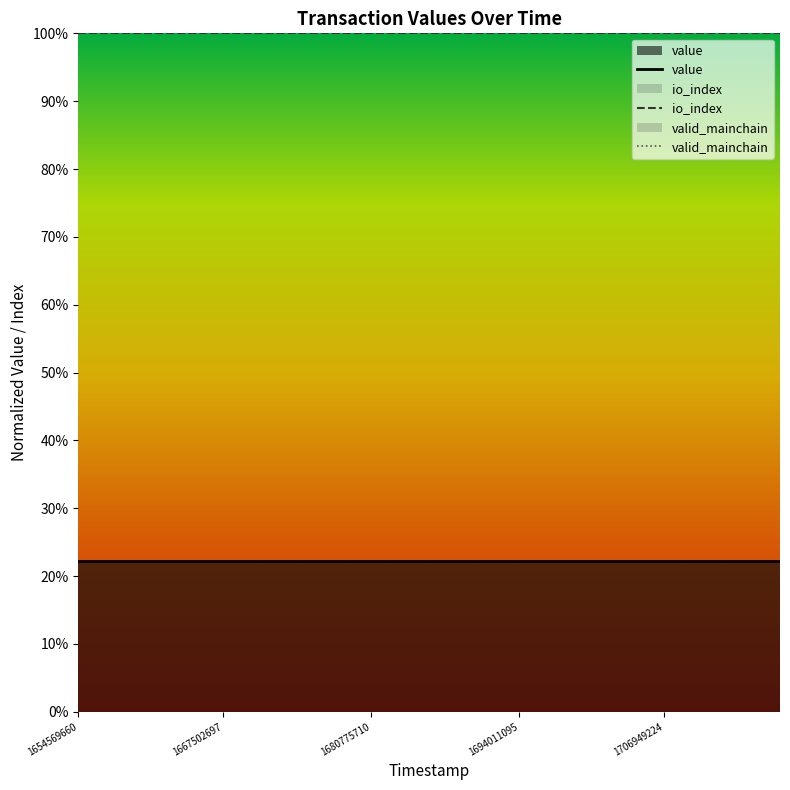

List the series in order of their peak value, lowest first.

value, valid_mainchain, io_index